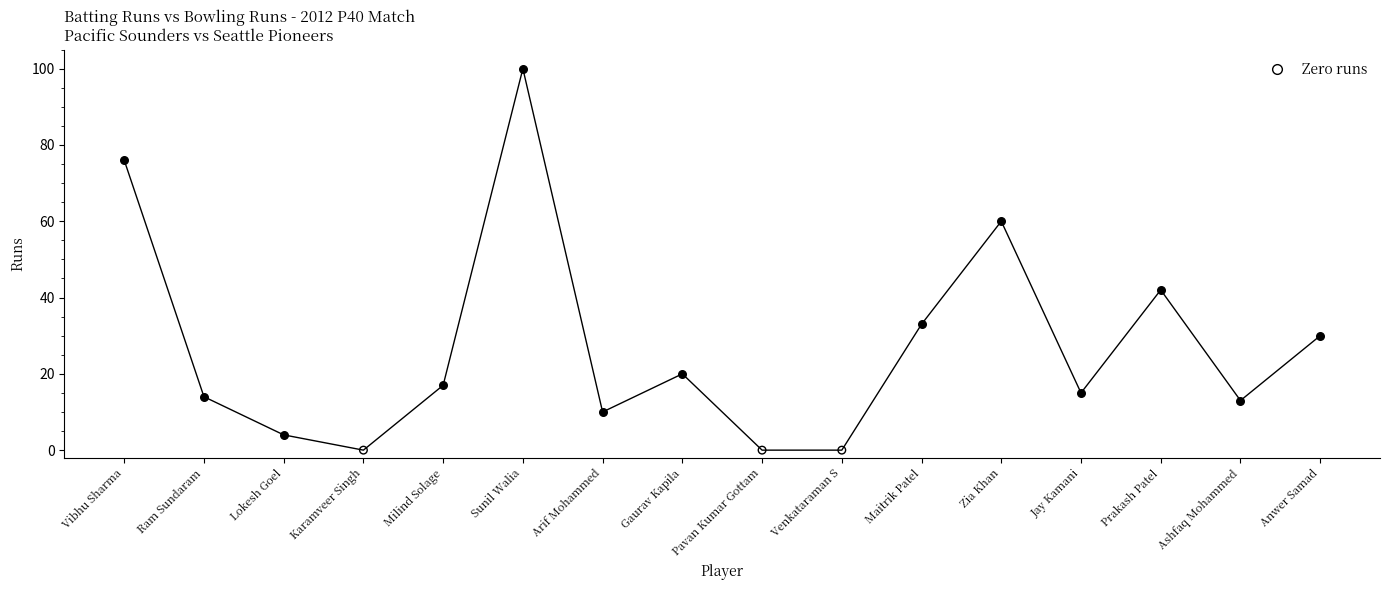

What is the change in value from Arif Mohammed to Jay Kamani?

+5